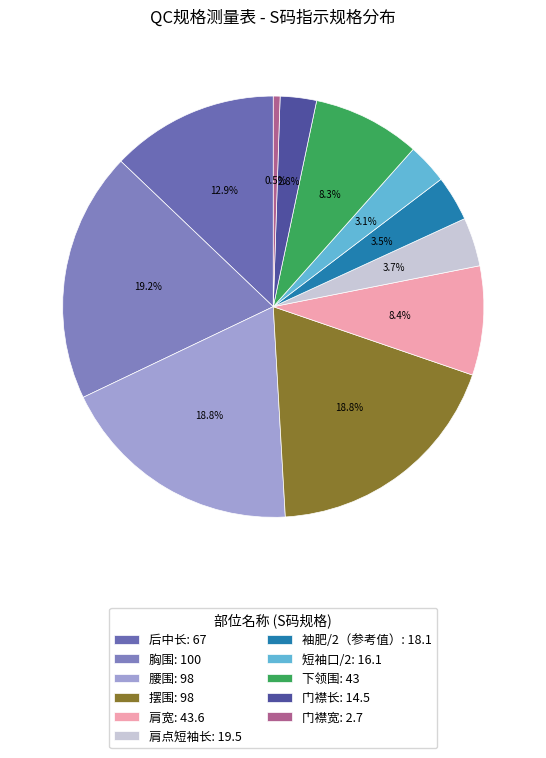

What percentage is the 摆围 slice, to the nearest percent?

19%